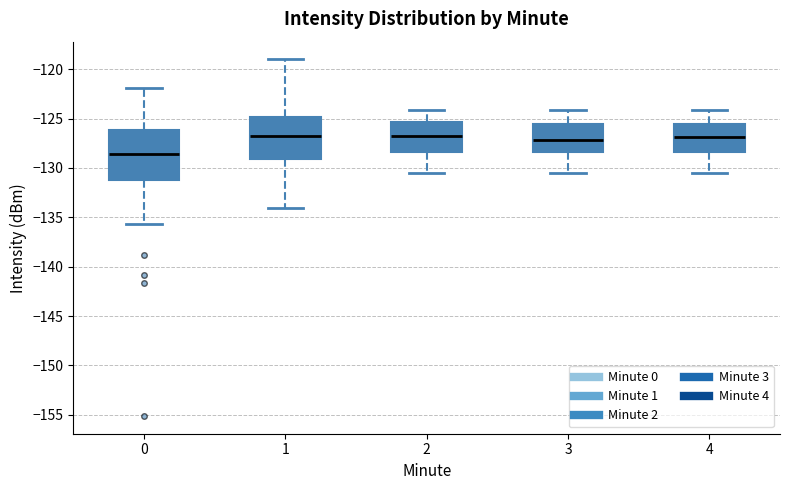

Reading left to right, transcribe this box plot: for each box, give where its median line is, the range the box spans, and where its two whiskers end, as read against the y-axis. The values are not printed on the chart, so give them approximately, as read against the axis.

0: median -128.5, box -131.0 to -126.0, whiskers -135.5 to -122.0
1: median -127.0, box -129.0 to -125.0, whiskers -134.0 to -119.0
2: median -127.0, box -128.5 to -125.5, whiskers -130.5 to -124.0
3: median -127.0, box -128.5 to -125.5, whiskers -130.5 to -124.0
4: median -127.0, box -128.5 to -125.5, whiskers -130.5 to -124.0